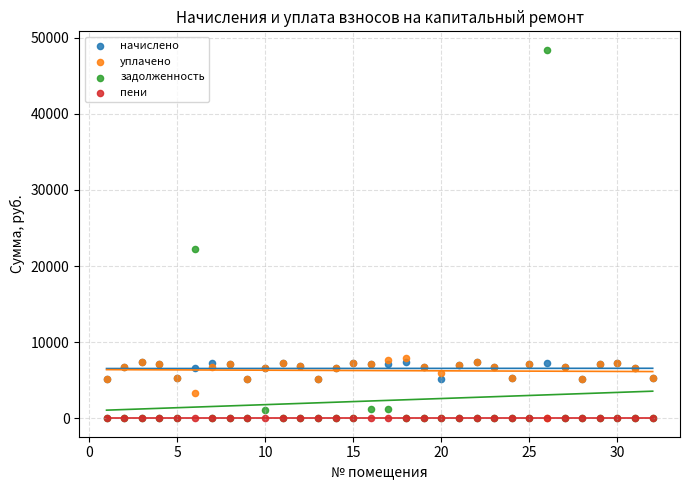

Across all series, what Y value is closest to 24214?

22228.0